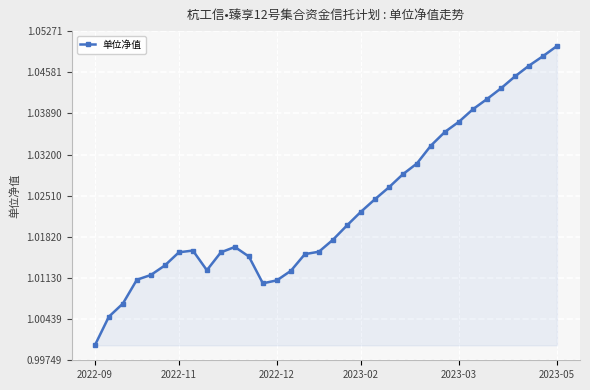

True or false: there are more than 0 points higher than both neighbors.

True